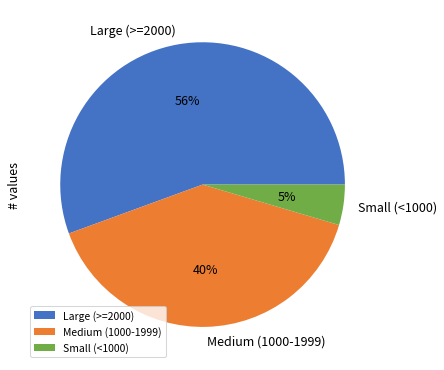

Is the sum of Large (>=2000) and Medium (1000-1999) greater than half?

Yes